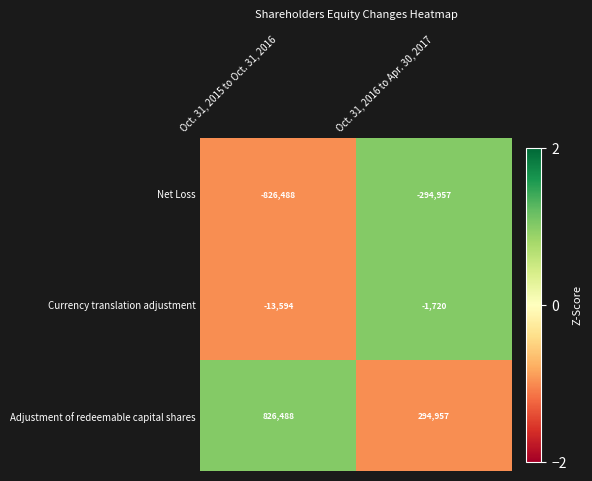

At which category is the sum across all series the highest?

Oct. 31, 2016 to Apr. 30, 2017